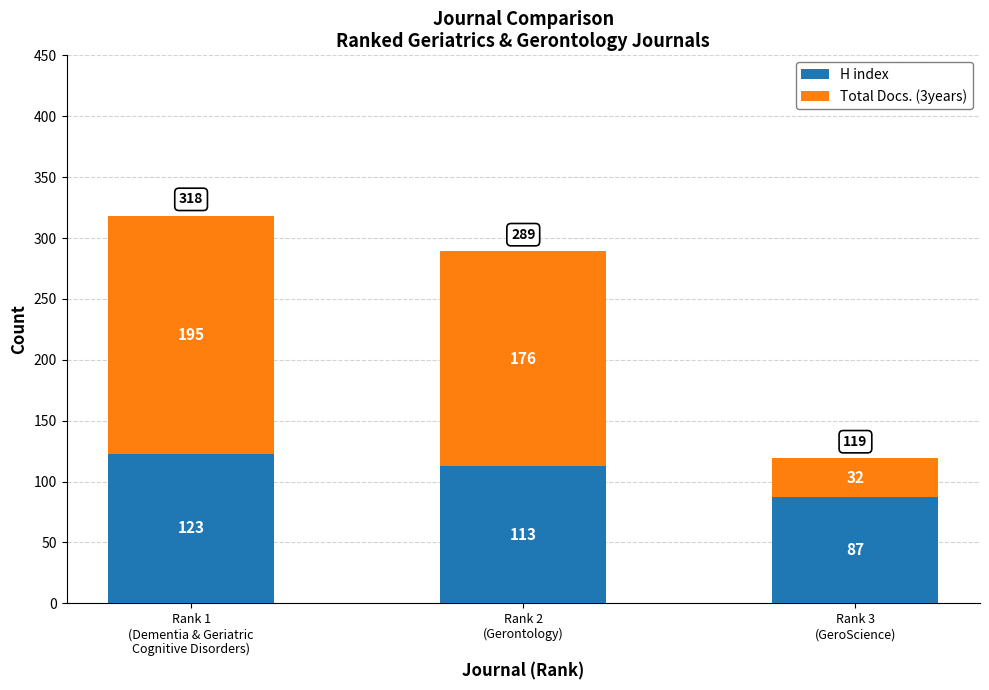

True or false: H index has a value of 154 at Rank 3
(GeroScience).

False